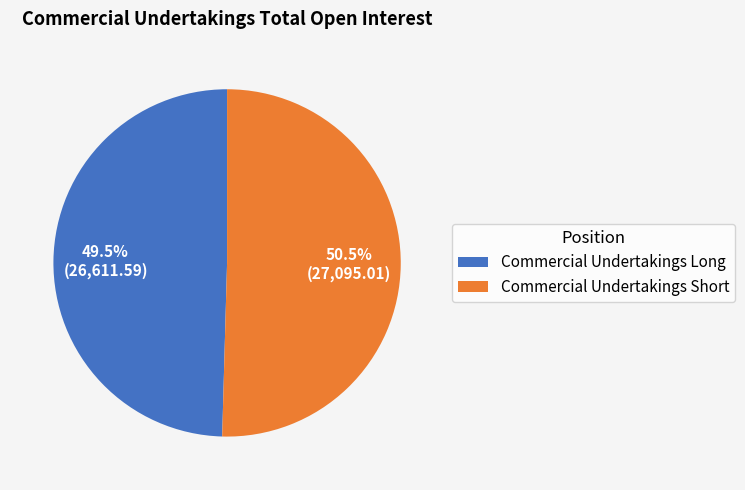

How many segments does this pie chart have?

2